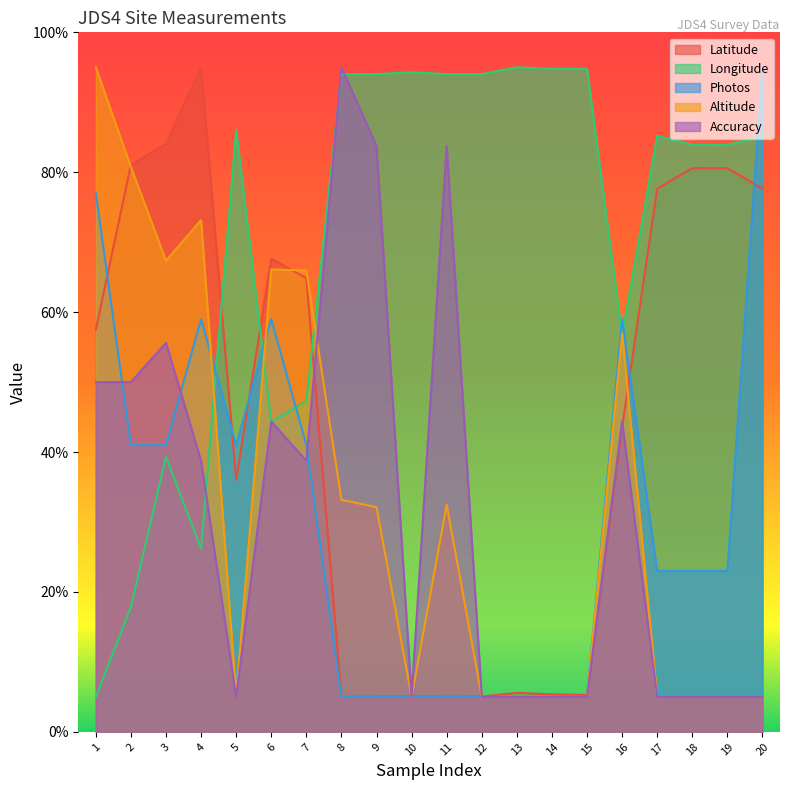

List the series in order of their peak value, highest first.

Latitude, Longitude, Photos, Altitude, Accuracy